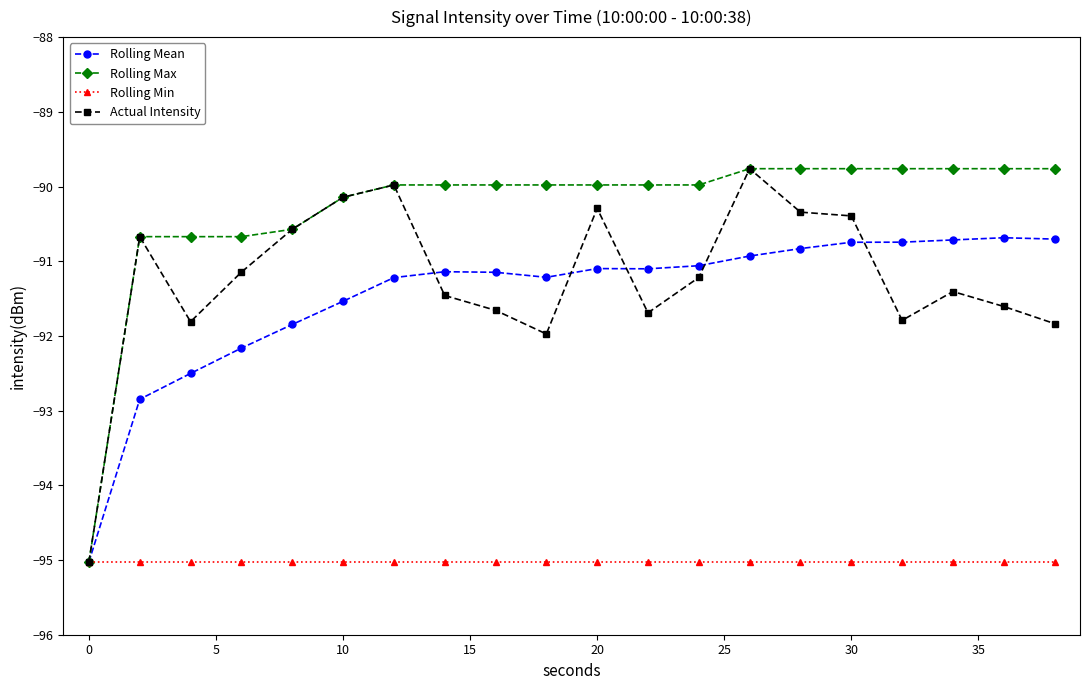

What is the value of the Actual Intensity point at the 13th from the left?

-91.2